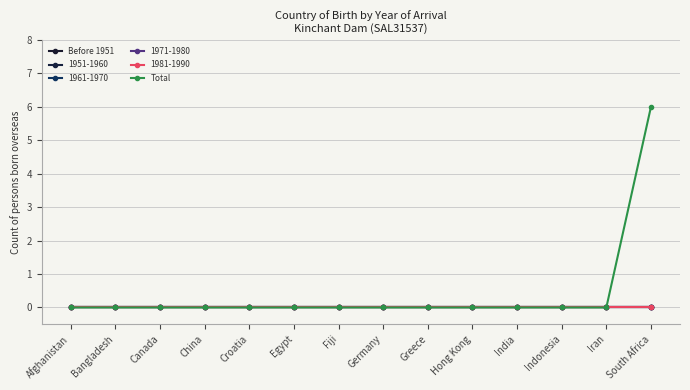

Does the chart have visible grid lines?

Yes